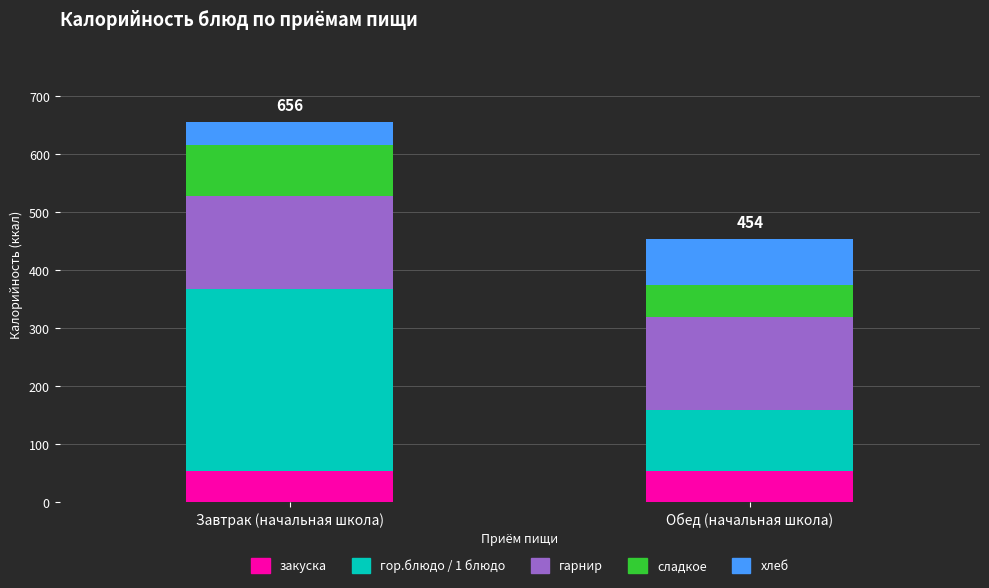

What is the average value of the закуска series?

53